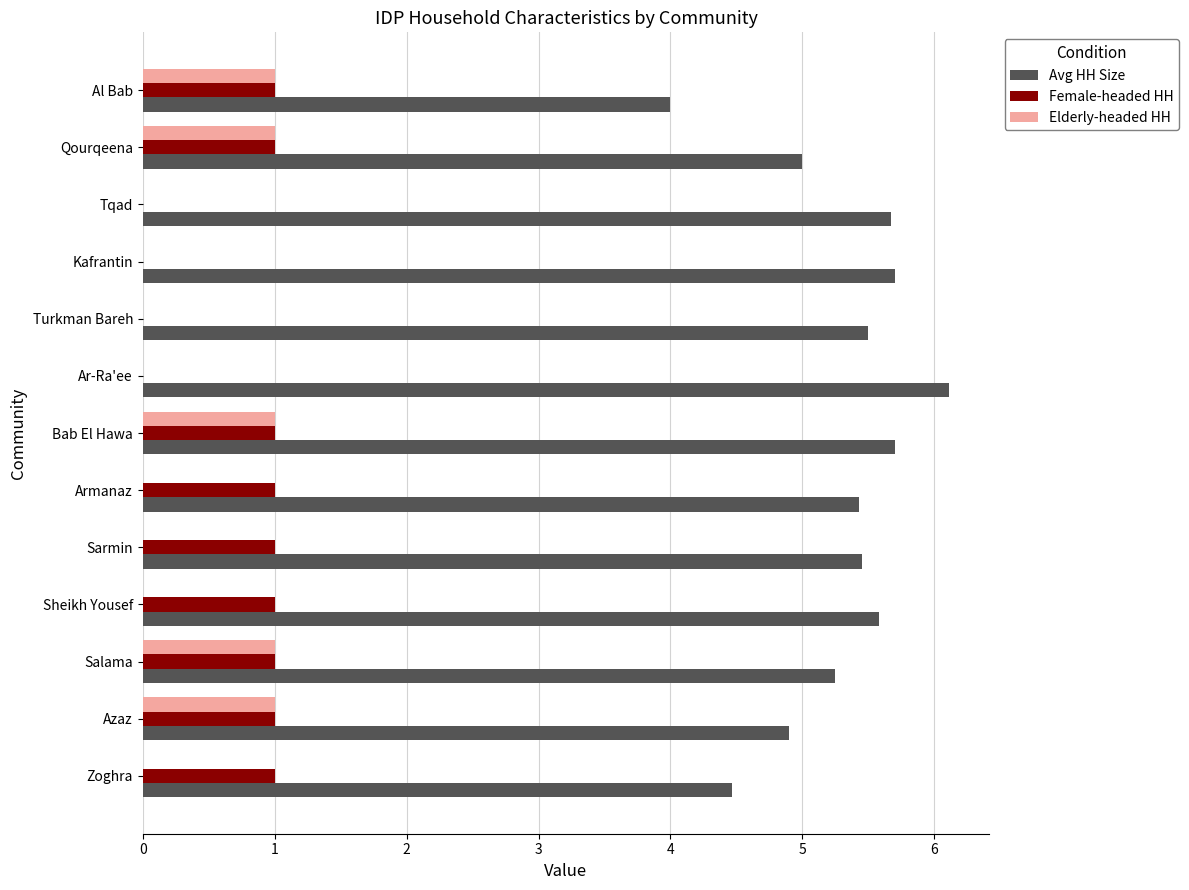

Which series has the widest spread of values?

Avg HH Size